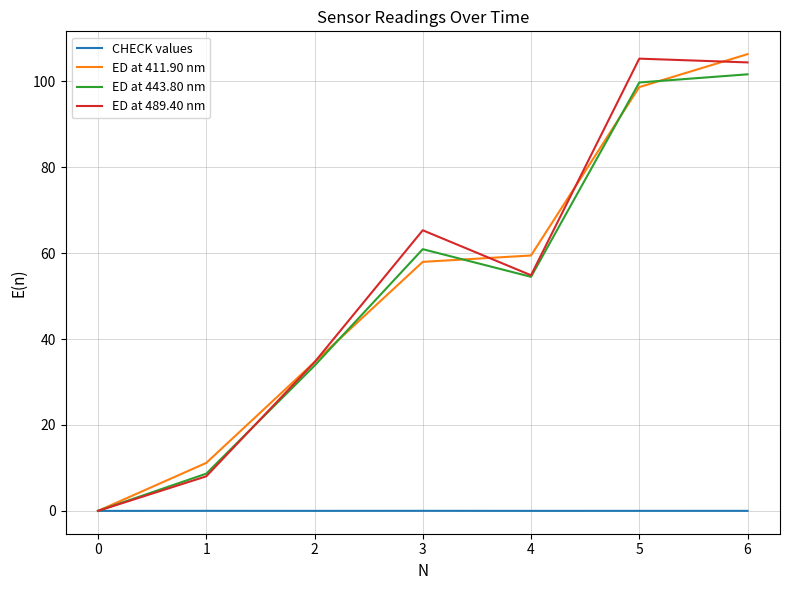

Is the value of ED at 443.80 nm at 1 greater than the value of ED at 411.90 nm at 2?

No